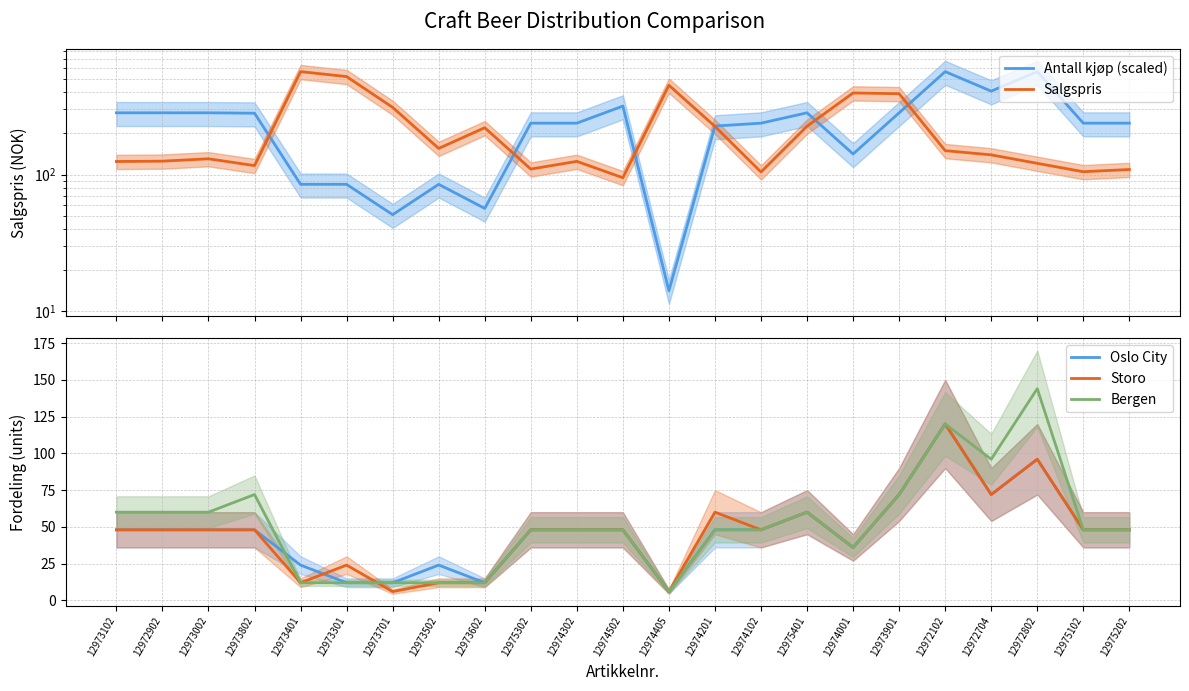

What is the average value of the Antall kjøp (scaled) series?

238.4